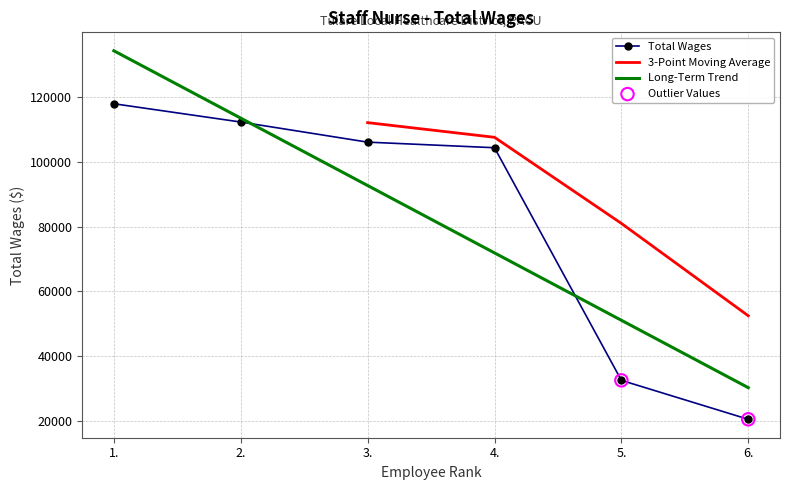

Which has a higher value, 6. or 4.?

4.